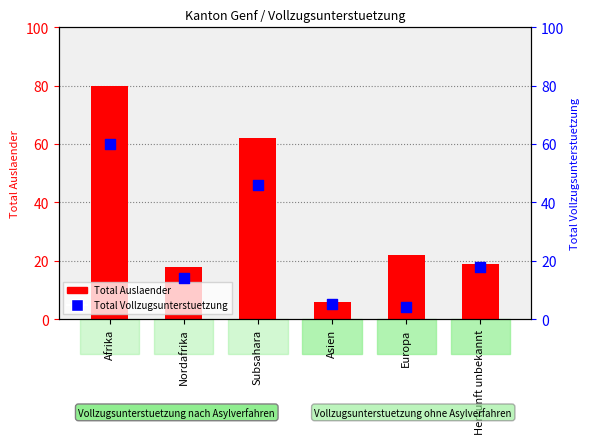

Is the value of Total Vollzugsunterstuetzung at Afrika greater than the value of Total Auslaender at Subsahara?

No